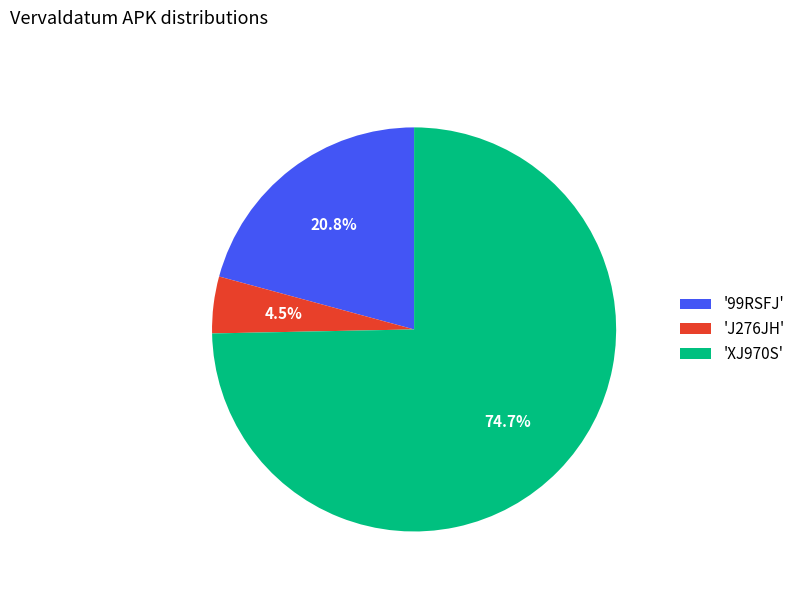

Which has a higher value, 'J276JH' or 'XJ970S'?

'XJ970S'